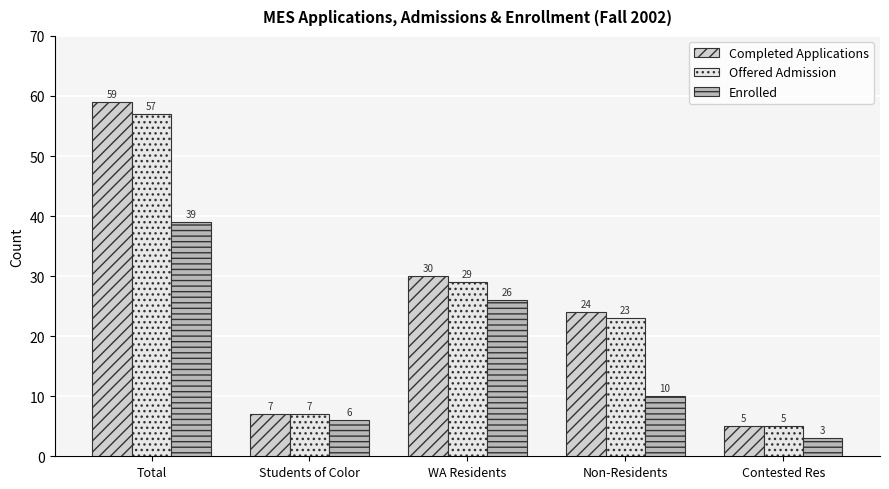

Reading right to left, extract all data points from this chart.

Completed Applications: Contested Res=5	Non-Residents=24	WA Residents=30	Students of Color=7	Total=59
Offered Admission: Contested Res=5	Non-Residents=23	WA Residents=29	Students of Color=7	Total=57
Enrolled: Contested Res=3	Non-Residents=10	WA Residents=26	Students of Color=6	Total=39